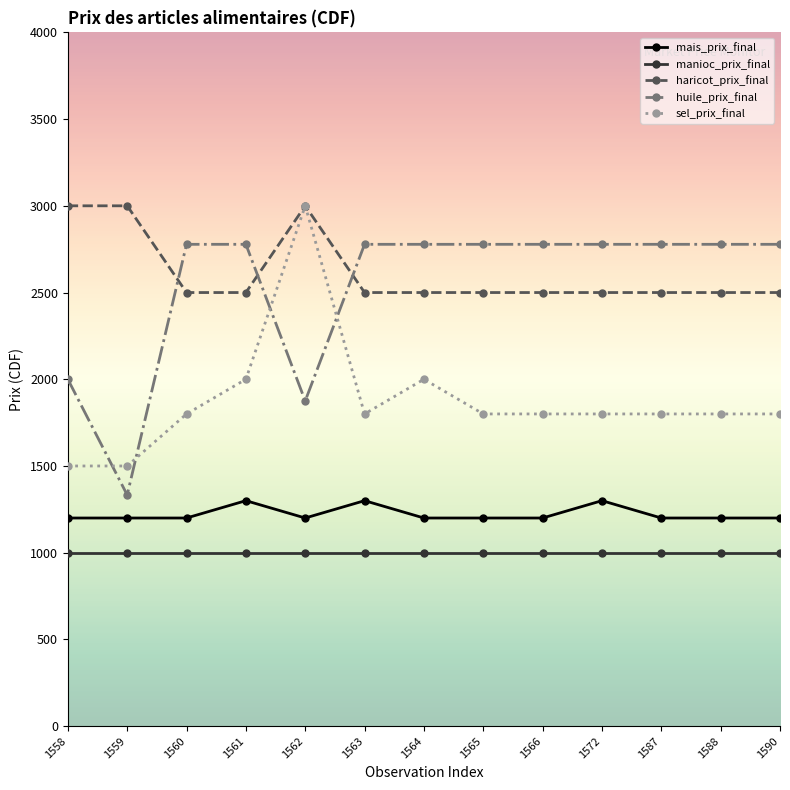

What is the sum of the haricot_prix_final values at 1559 and 1561?

5500